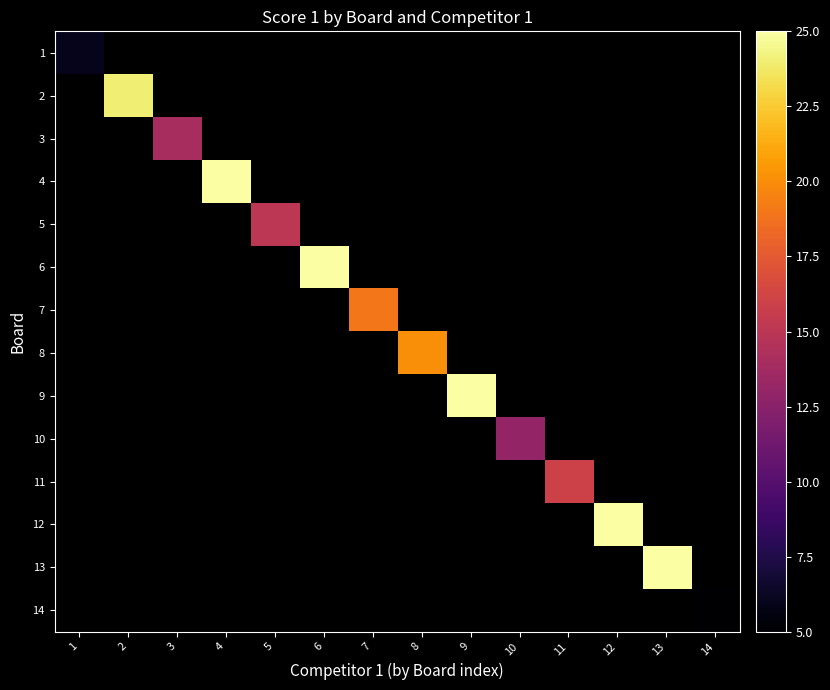

Which category has the lowest value across all series?

14